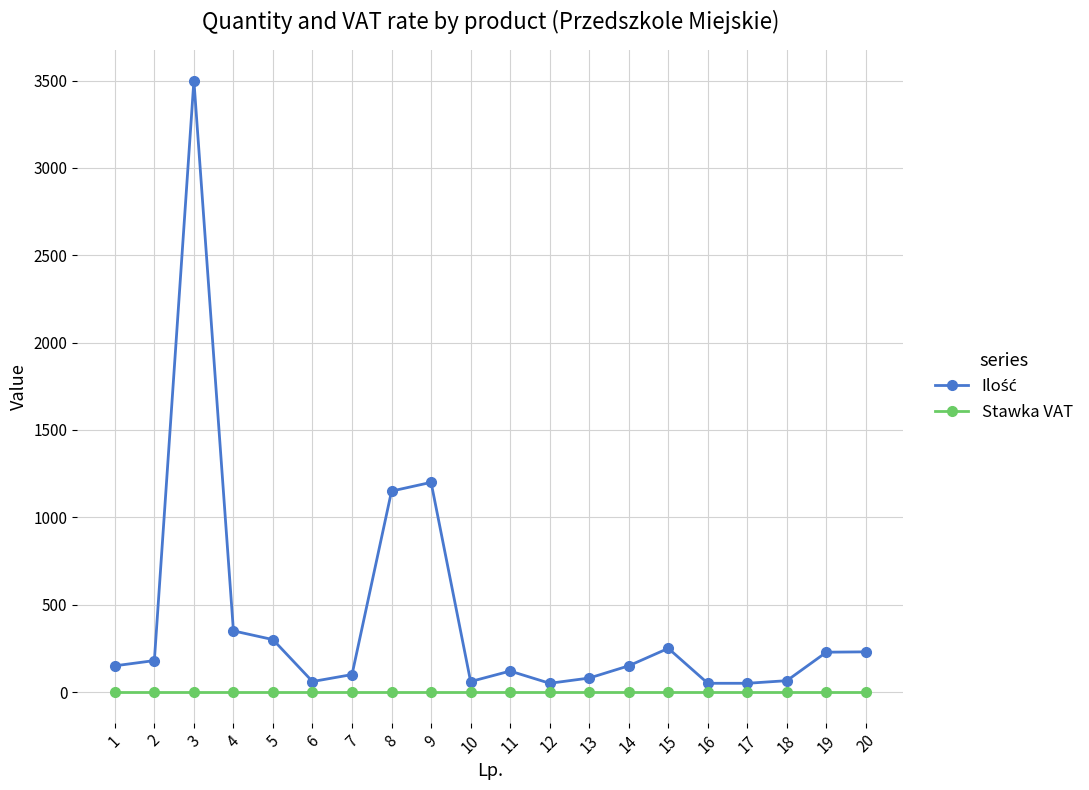

At which category is the sum across all series the highest?

3